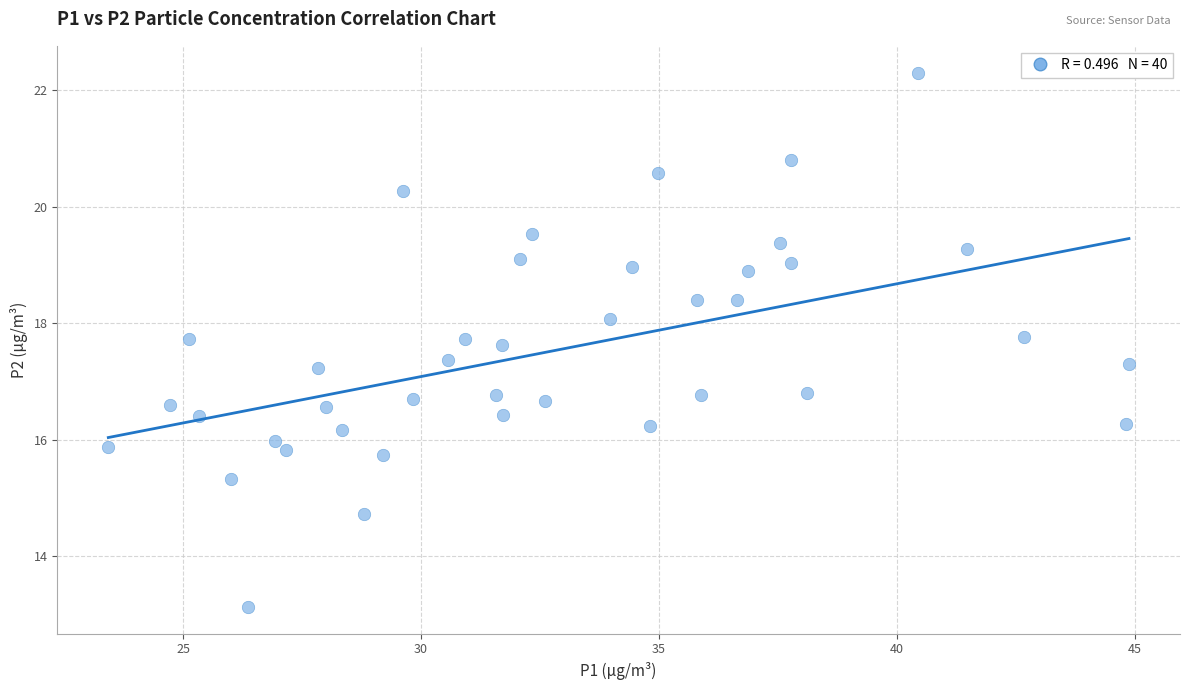

What is the range of Y values (max minus min)?

9.2